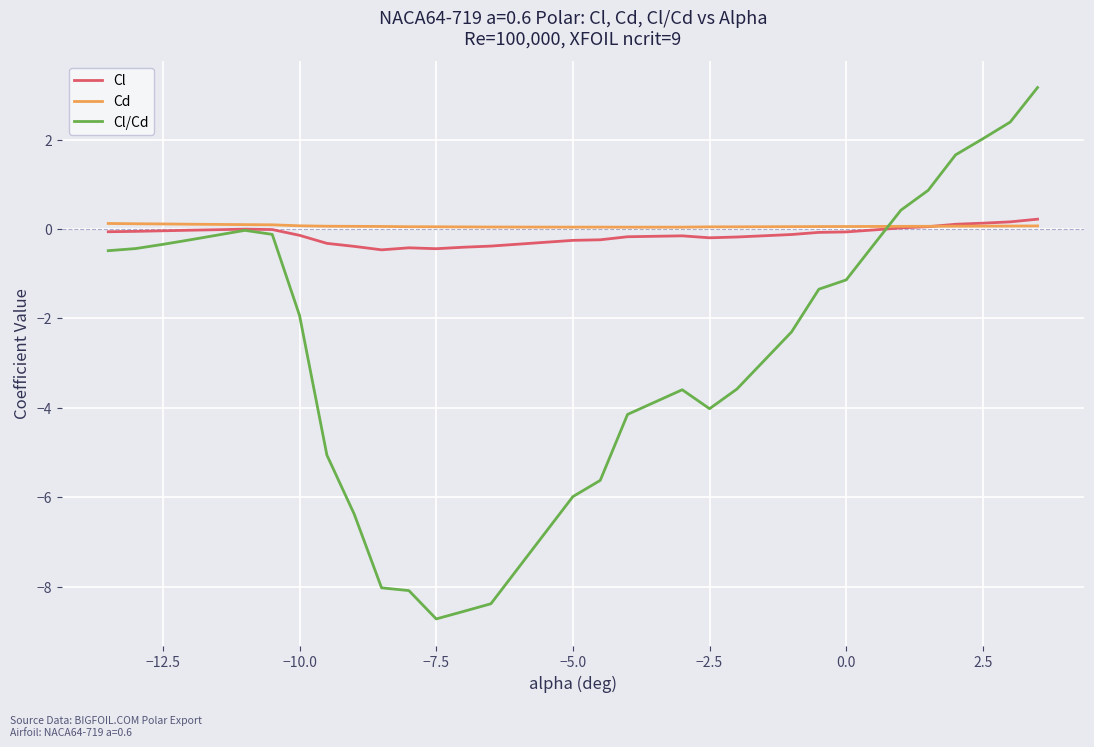

True or false: Cl/Cd and Cl cross at least once.

True